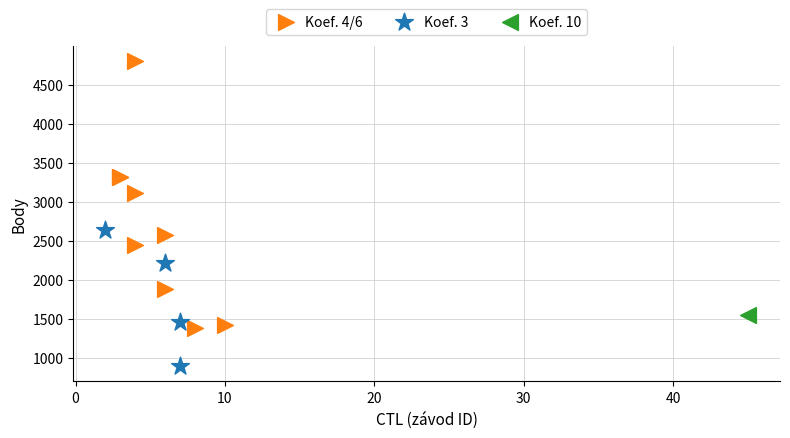

What are all the series names shown in the legend?

Koef. 4/6, Koef. 3, Koef. 10